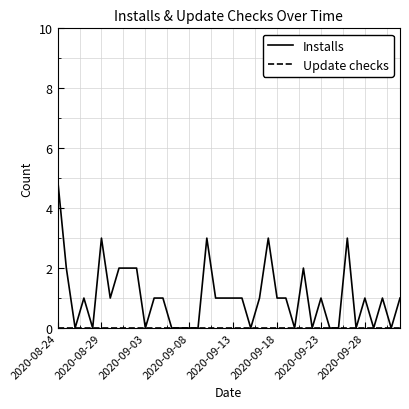

How many lines are shown in the chart?

2